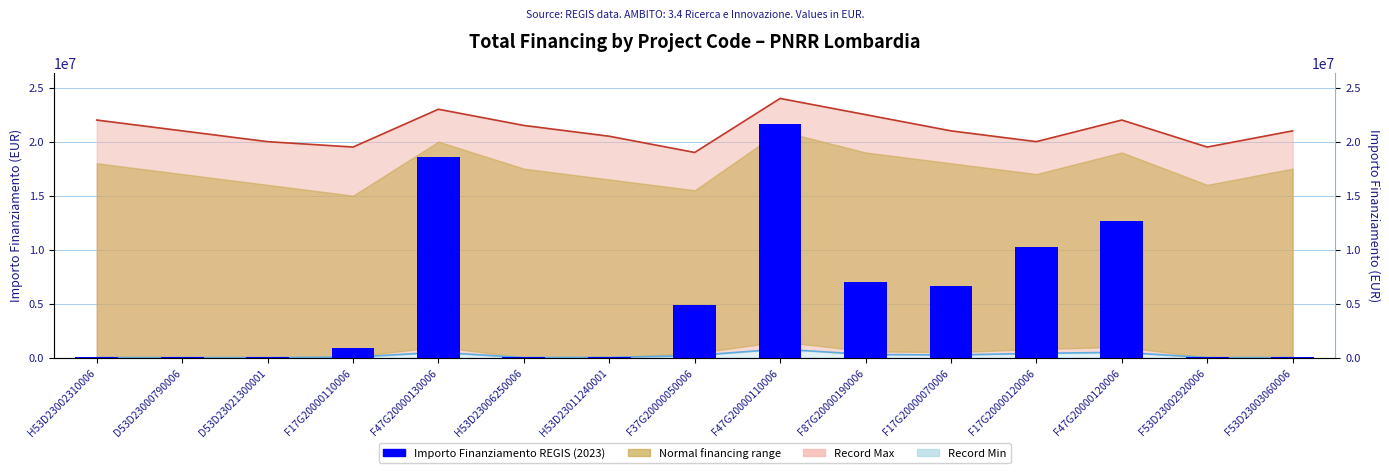

Reading left to right, list all the values displayed in this chart.

54144.9	36123.8	25552.0	900630.0	18552987.0	62062.4	96064.0	4863405.0	21615132.0	7024917.0	6664665.0	10267188.0	12608826.0	44080.6	42816.5